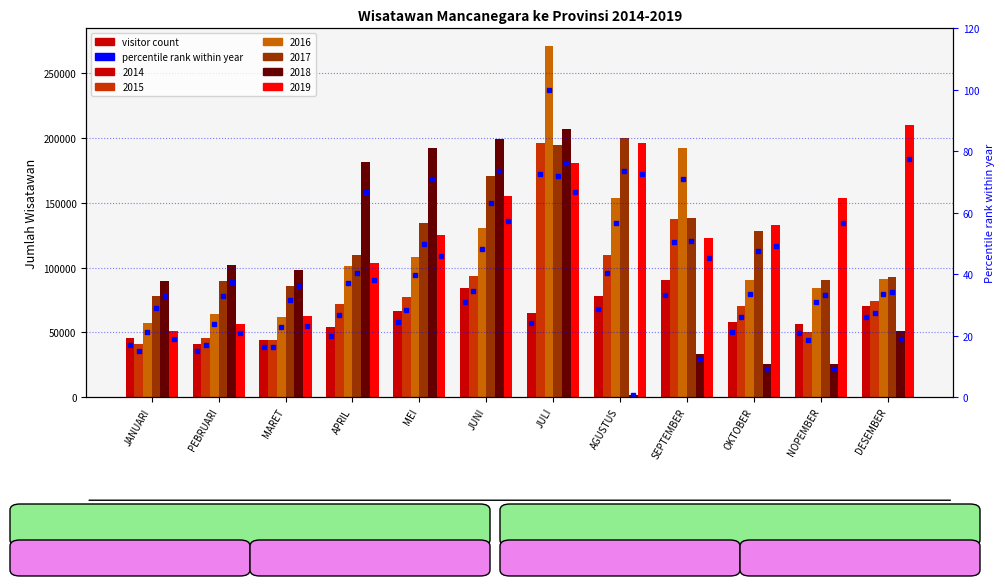

What is the label of the 6th bar from the right?

JULI